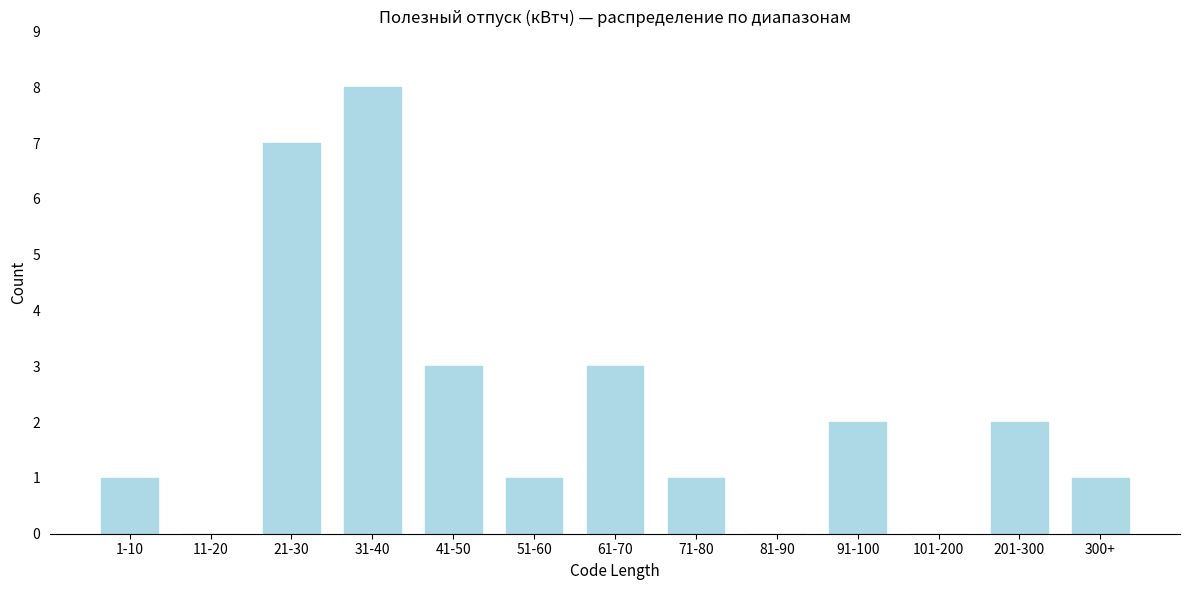

Reading left to right, extract all data points from this chart.

1-10=1	11-20=0	21-30=7	31-40=8	41-50=3	51-60=1	61-70=3	71-80=1	81-90=0	91-100=2	101-200=0	201-300=2	300+=1